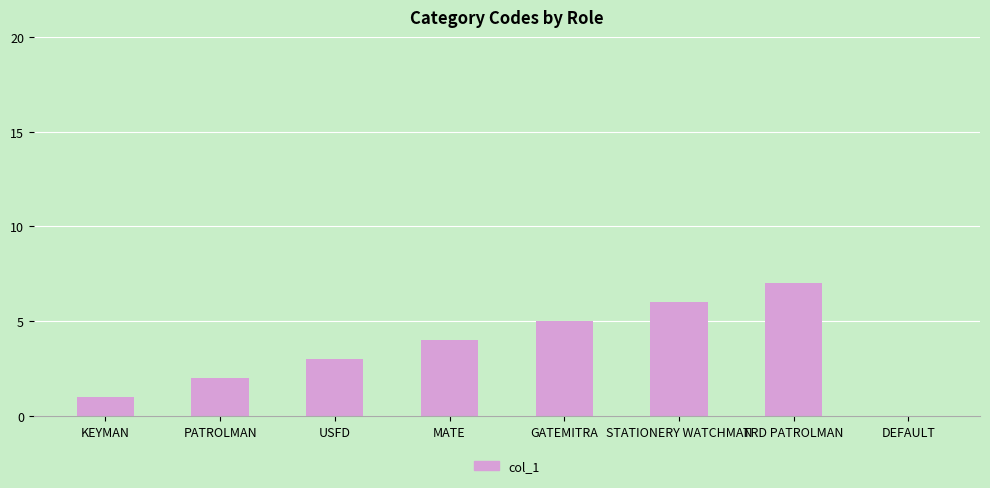

What is the sum of all values?

28